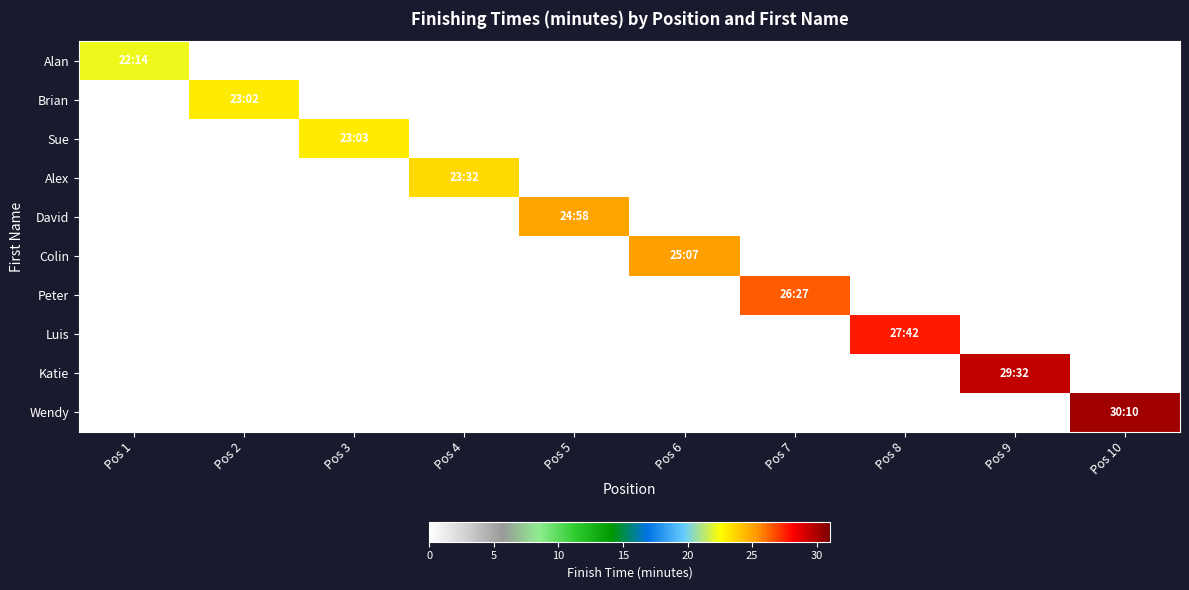

How many categories are shown in the chart?

10